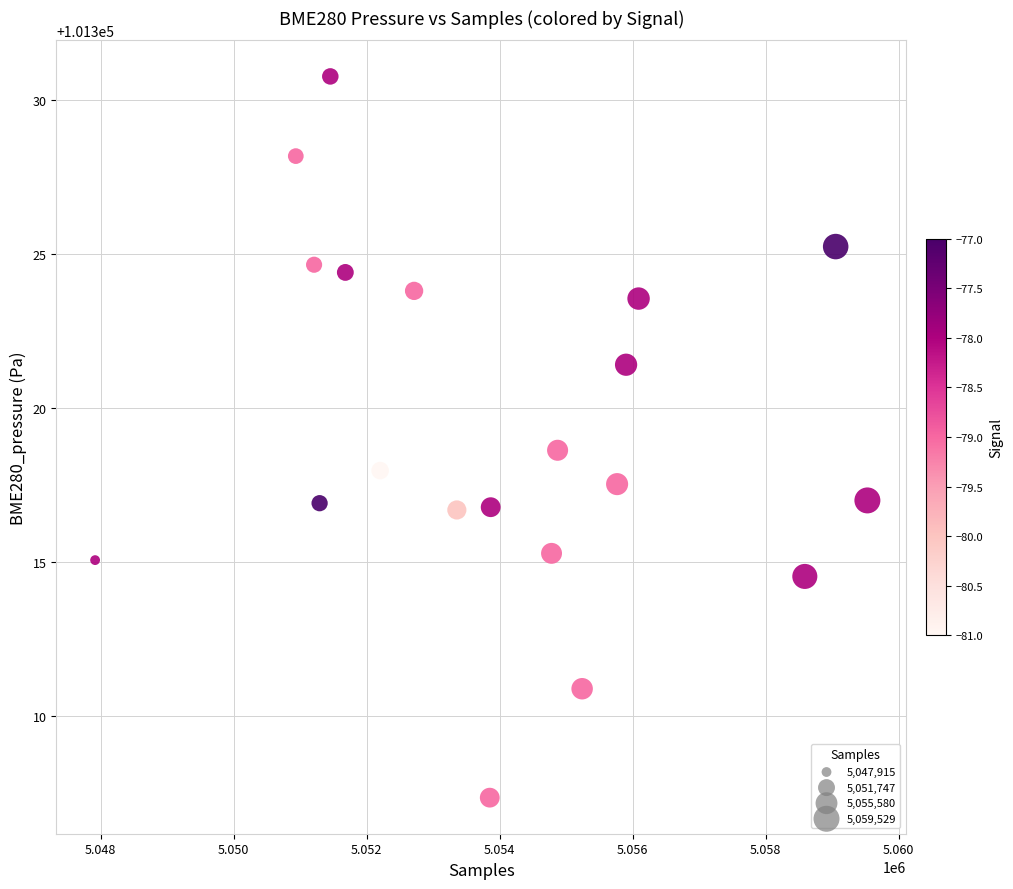

What Y value in the scatter plot is closest to 101319?

101318.6